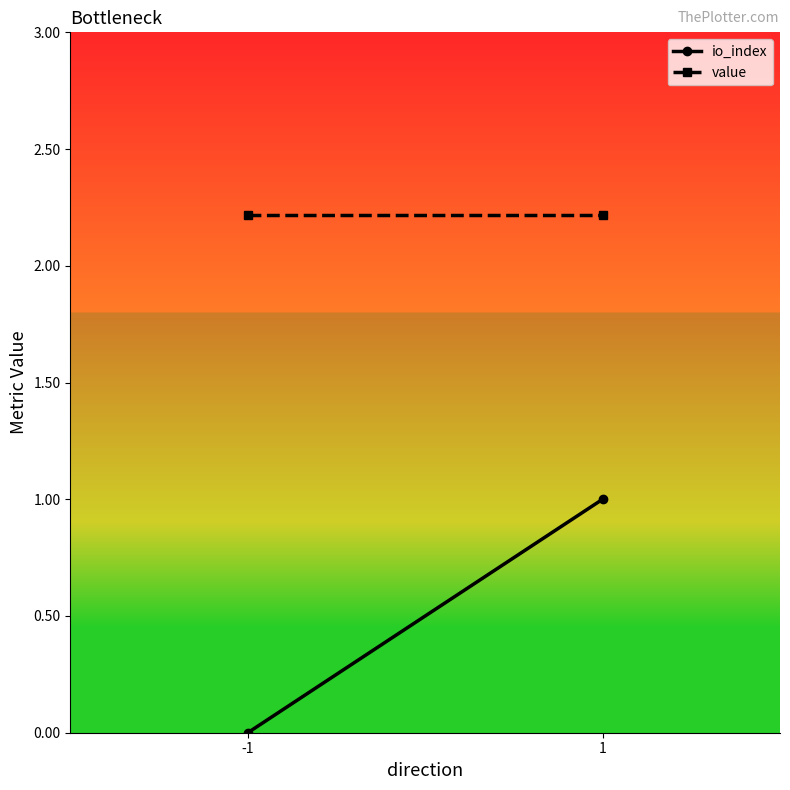

Which has a higher value, 1 or -1?

1